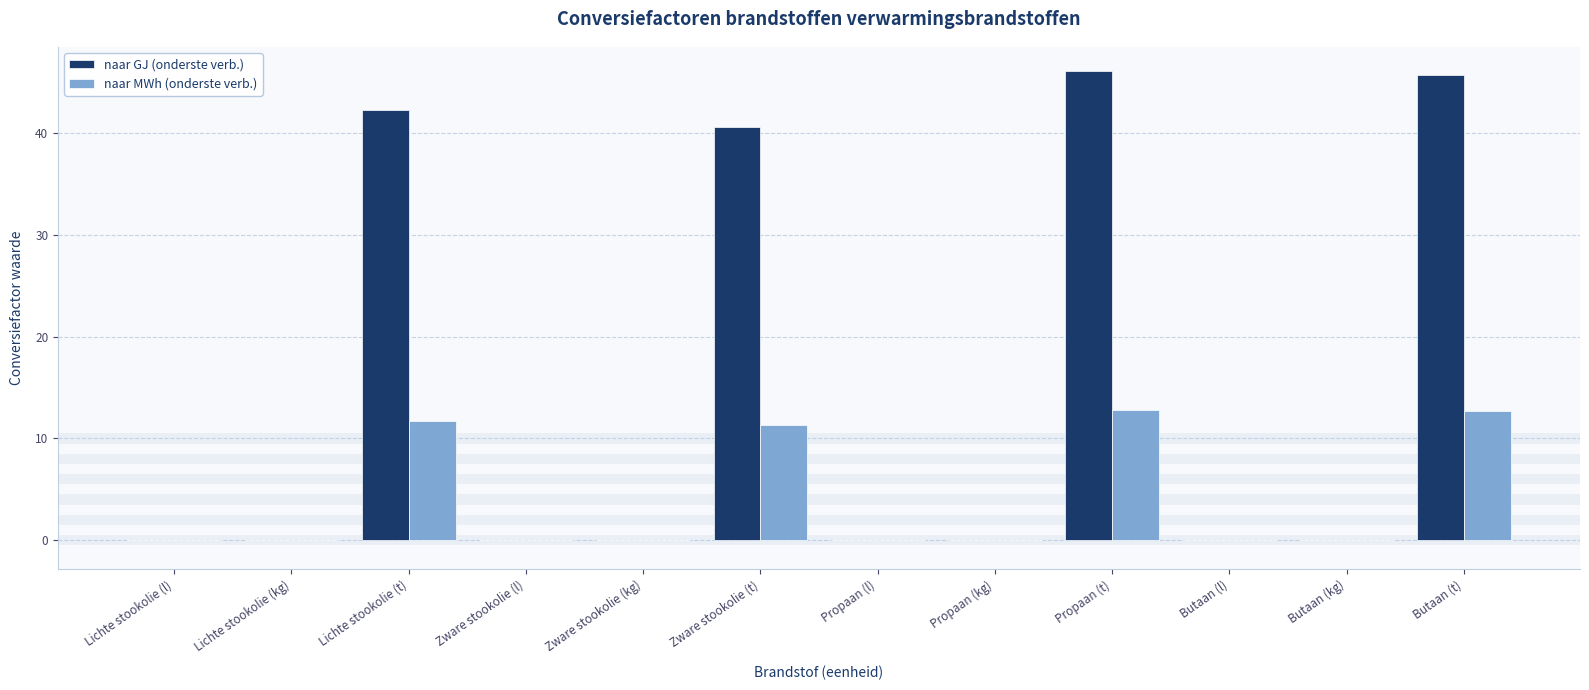

True or false: naar MWh (onderste verb.) has a value of 12.8 at Propaan (t).

True